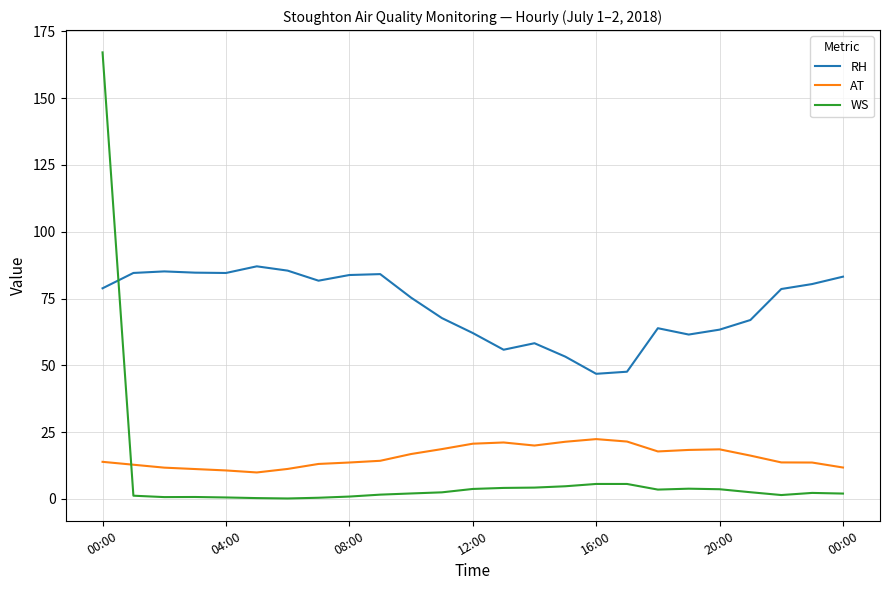

What is the minimum value shown in the chart?

0.2